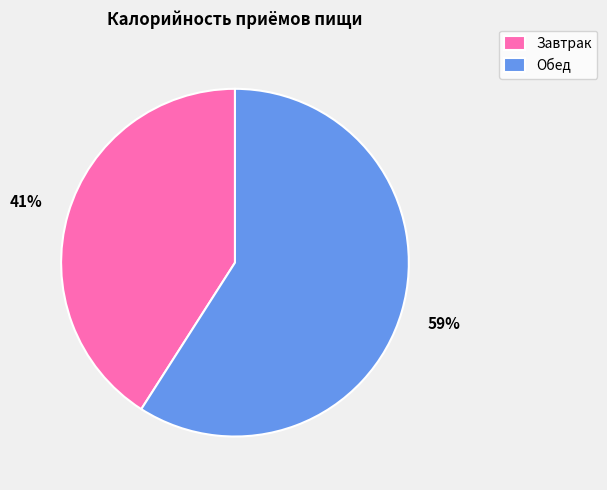

How many slices are in this pie chart?

2